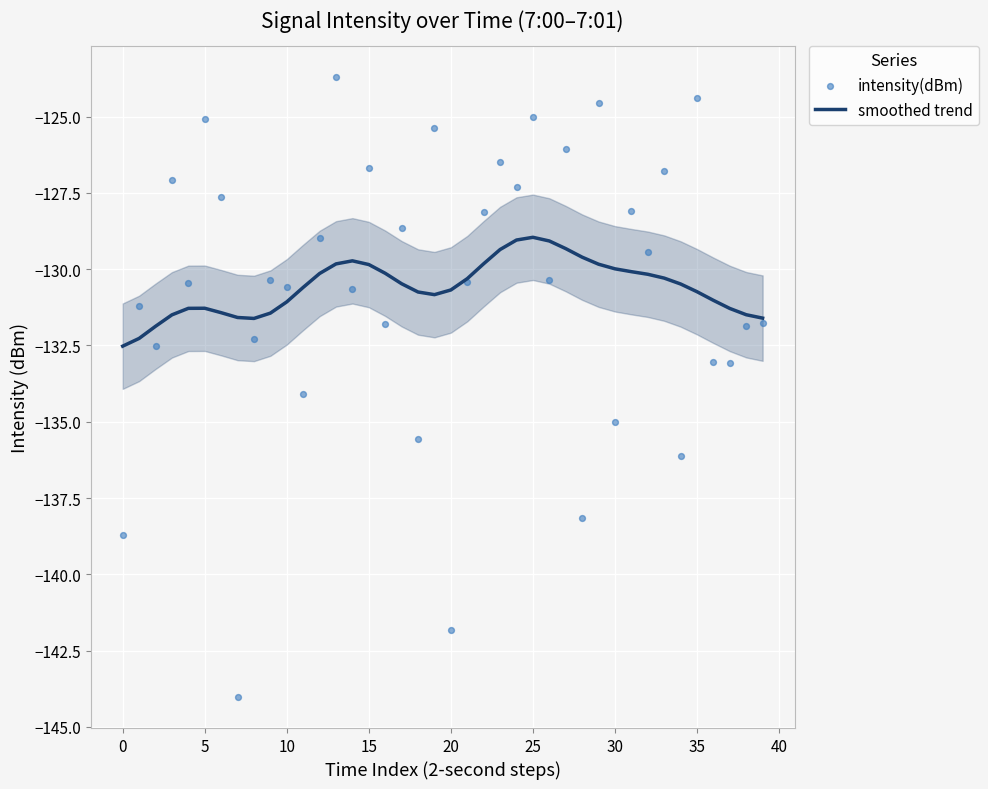

At which category is the sum across all series the highest?

13